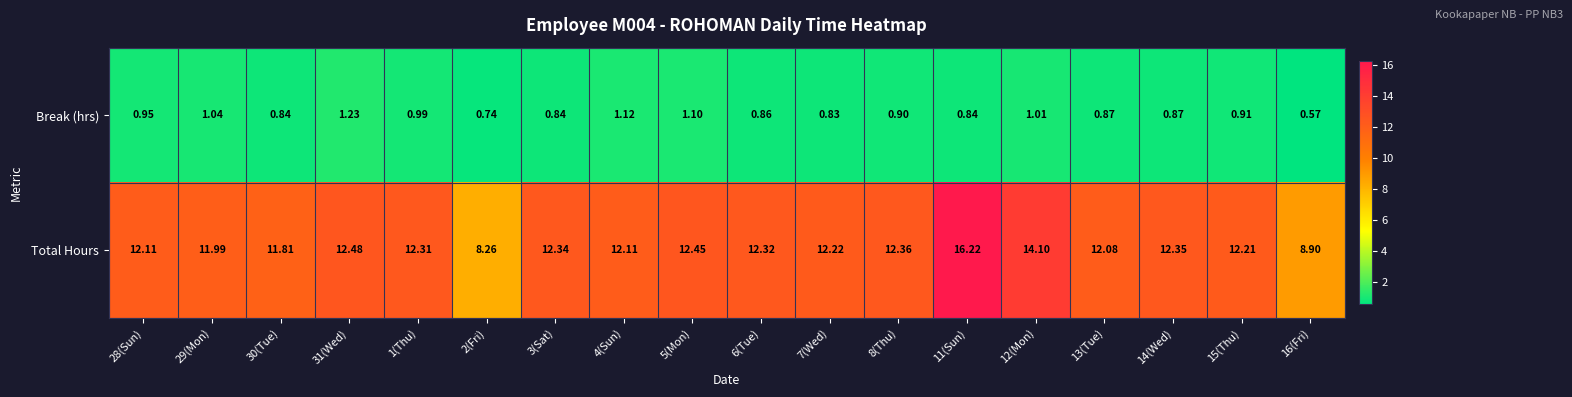

At 4(Sun), list the series in order from smallest to largest.

Break (hrs), Total Hours